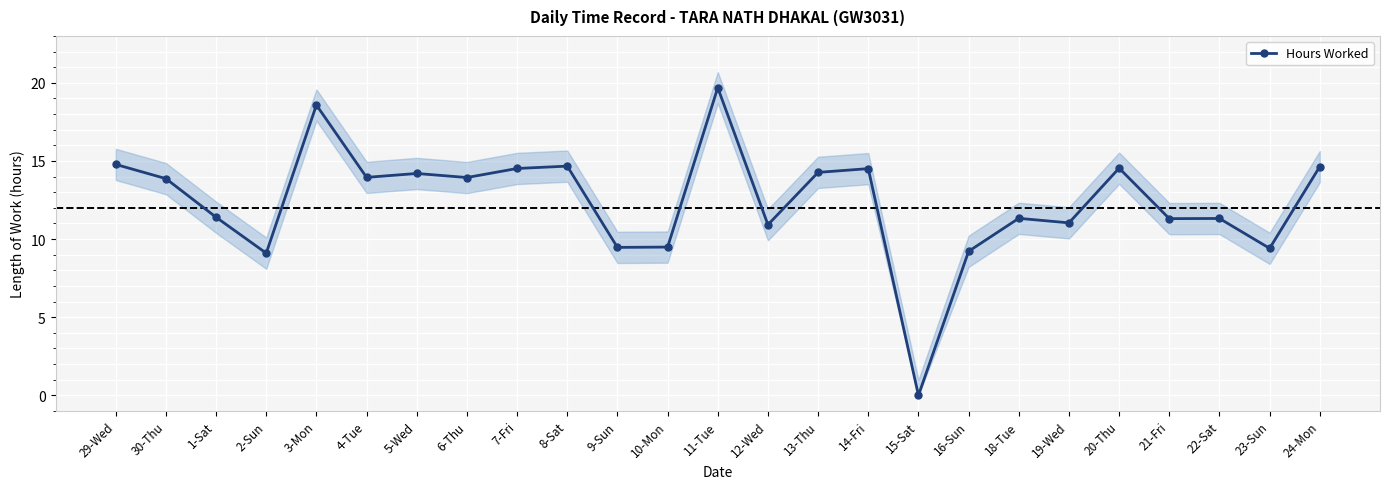

The chart shows a value of 10.9 at 12-Wed. True or false?

True